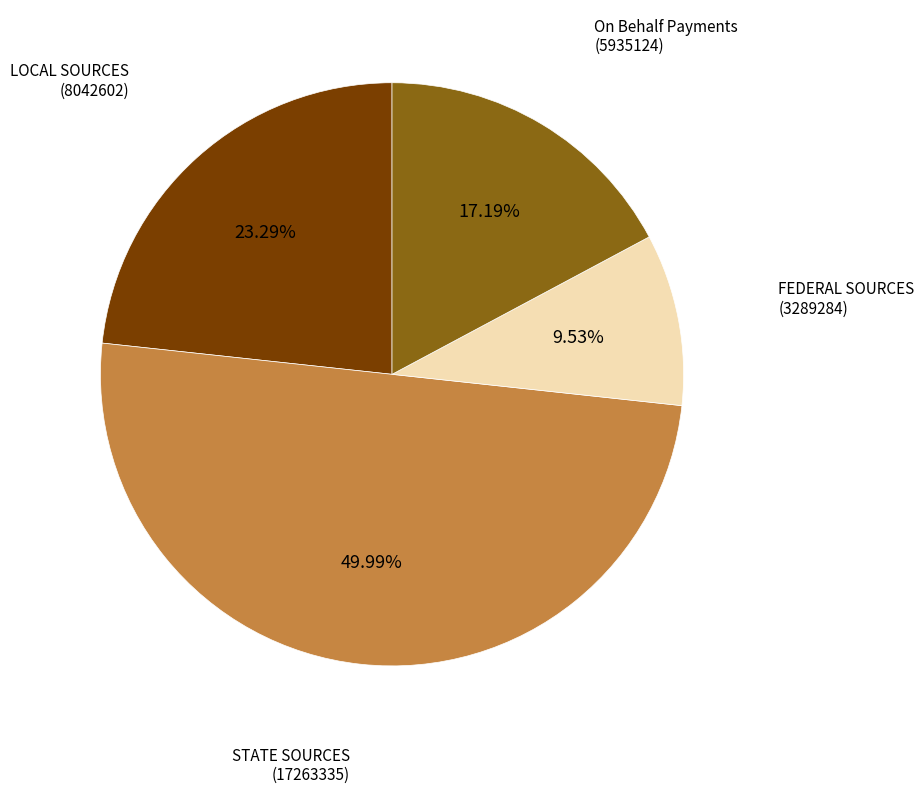

Count the number of slices in the pie.

4